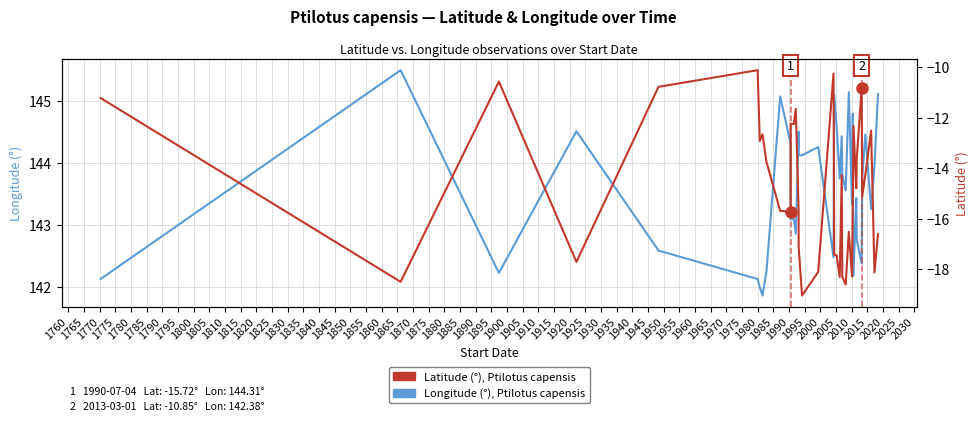

True or false: Latitude (°), Ptilotus capensis and Longitude (°), Ptilotus capensis cross at least once.

False